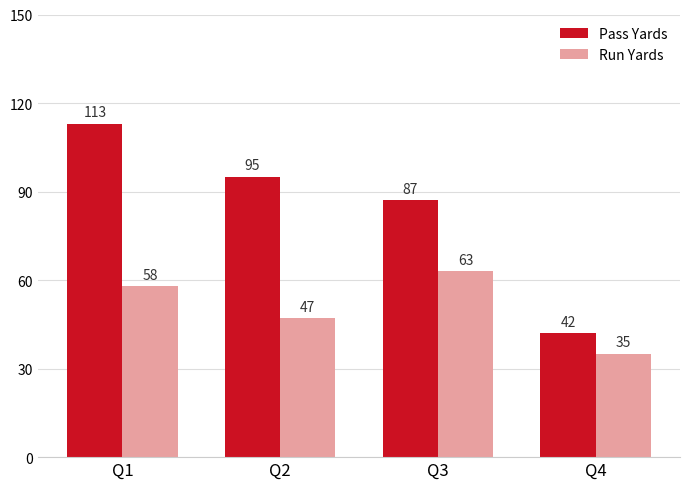

At which category is the sum across all series the highest?

Q1